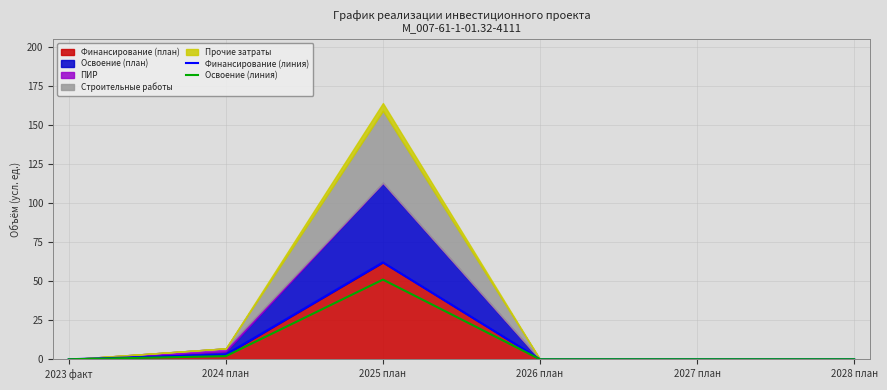

True or false: Финансирование (линия) and Освоение (линия) intersect in this chart.

False